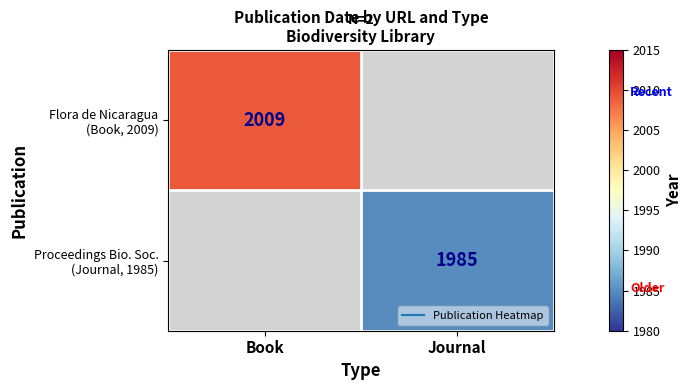

The value of Proceedings Bio. Soc. (Journal, 1985) at Book is 0. True or false?

True